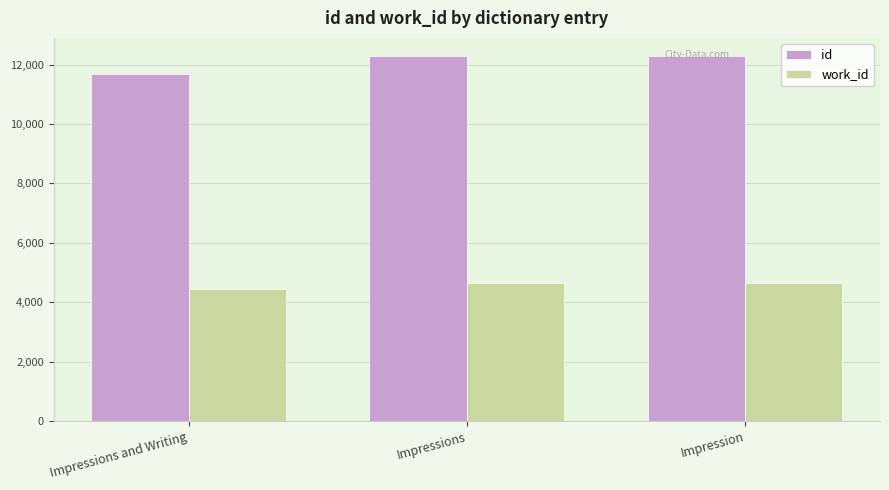

What is the value of the work_id bar at the 3rd from the left?

4663.0